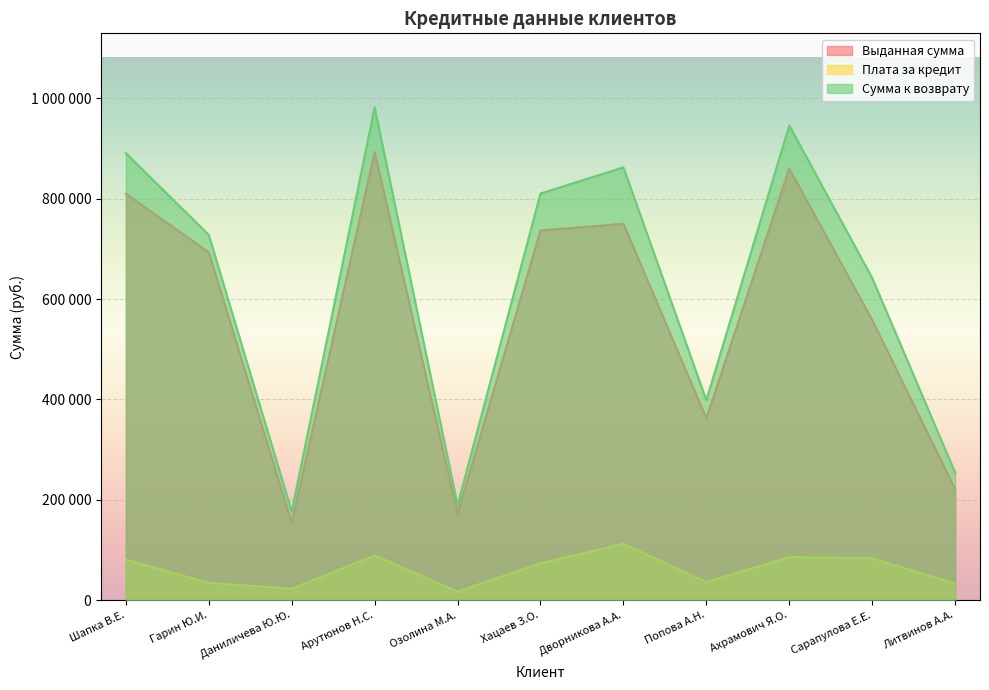

At which category is the sum across all series the highest?

Арутюнов Н.С.